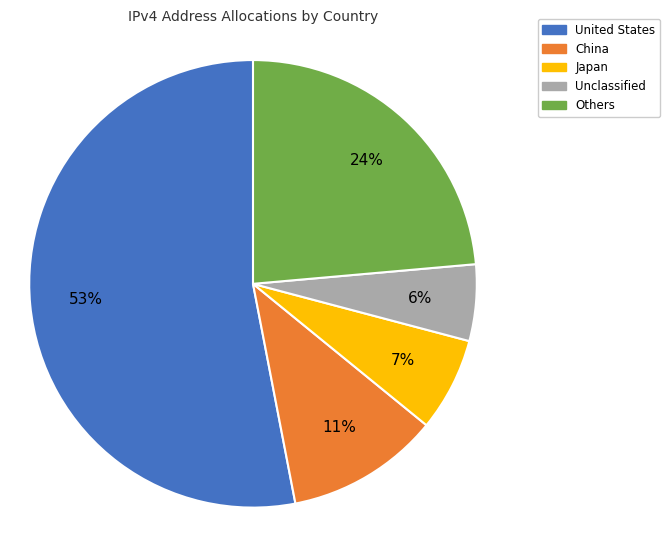

Is there a majority slice in this chart?

Yes